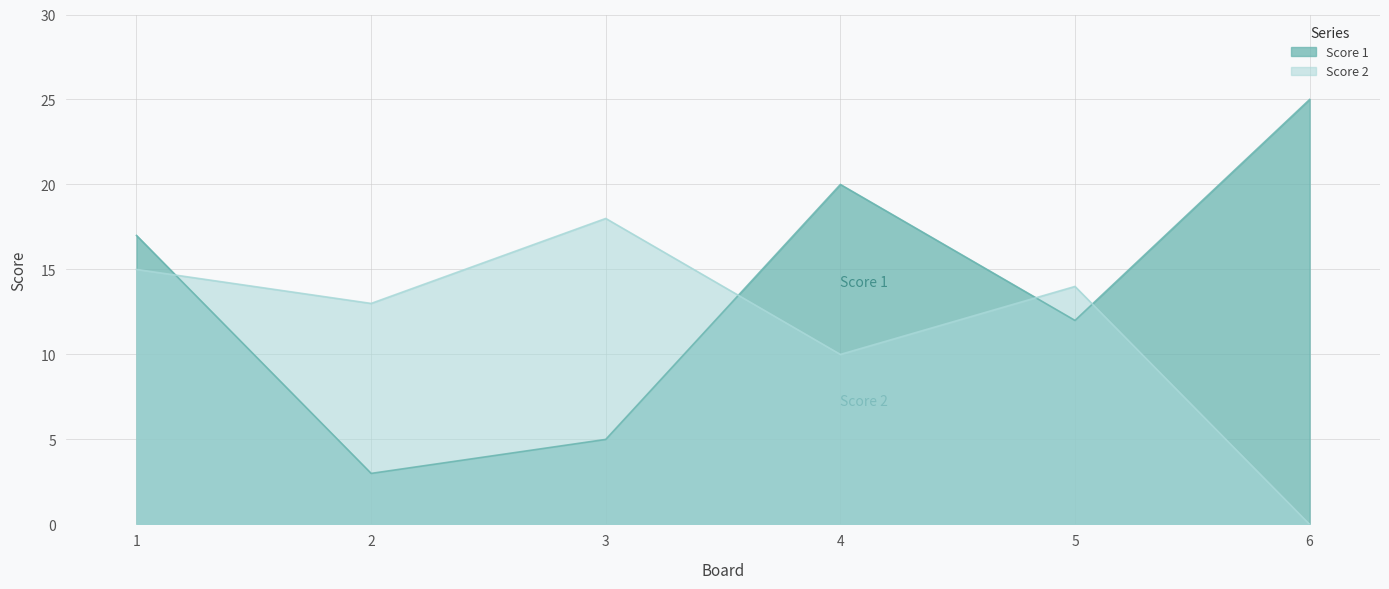

List the series in order of their overall mean, lowest first.

Score 2, Score 1